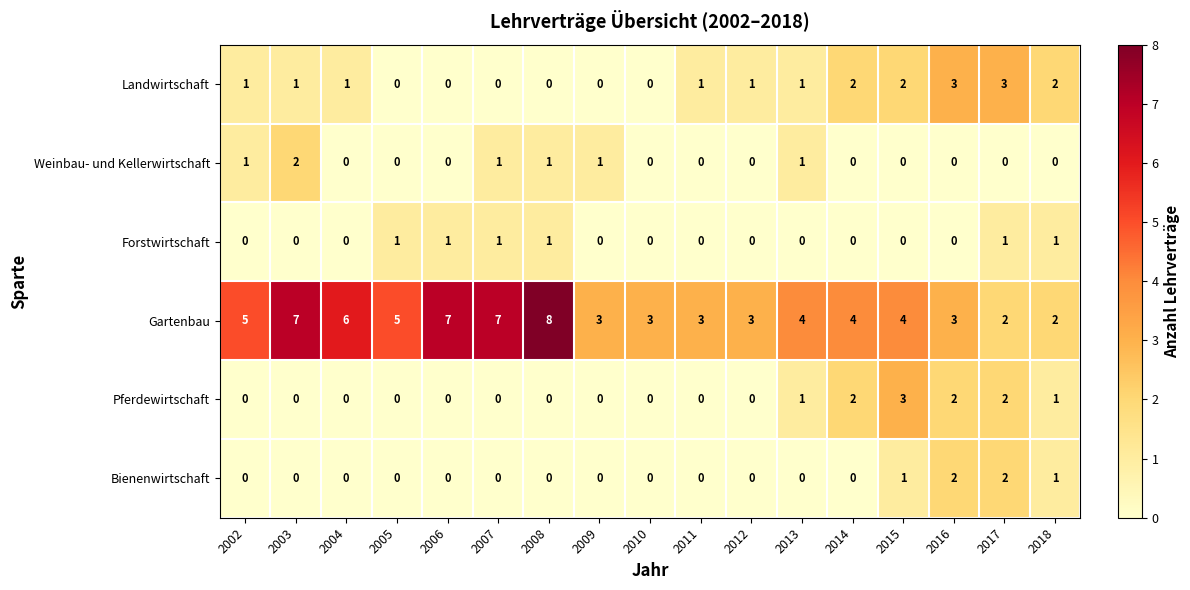

What is the sum of all Bienenwirtschaft values?

6